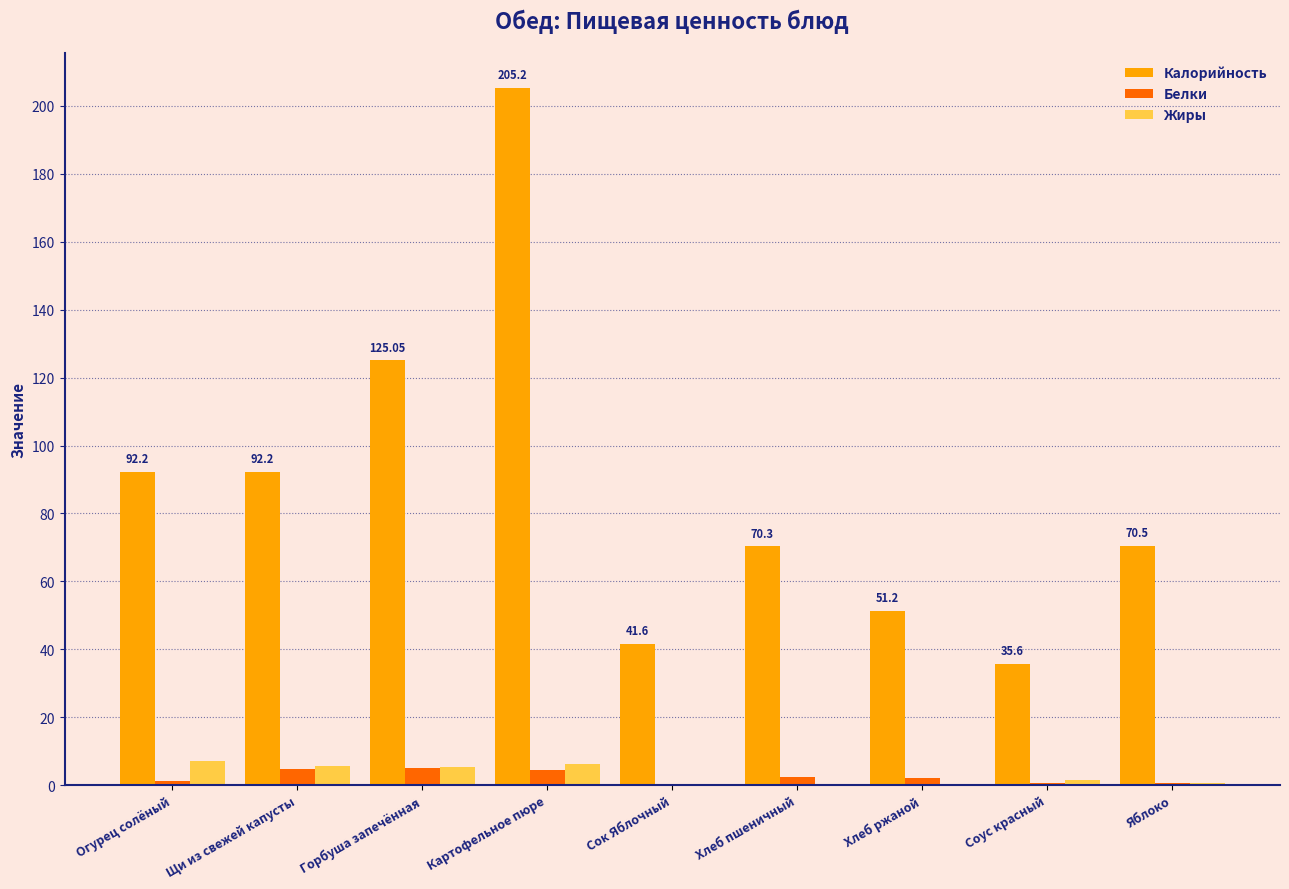

Are the bars grouped side by side (vs. stacked)?

Yes